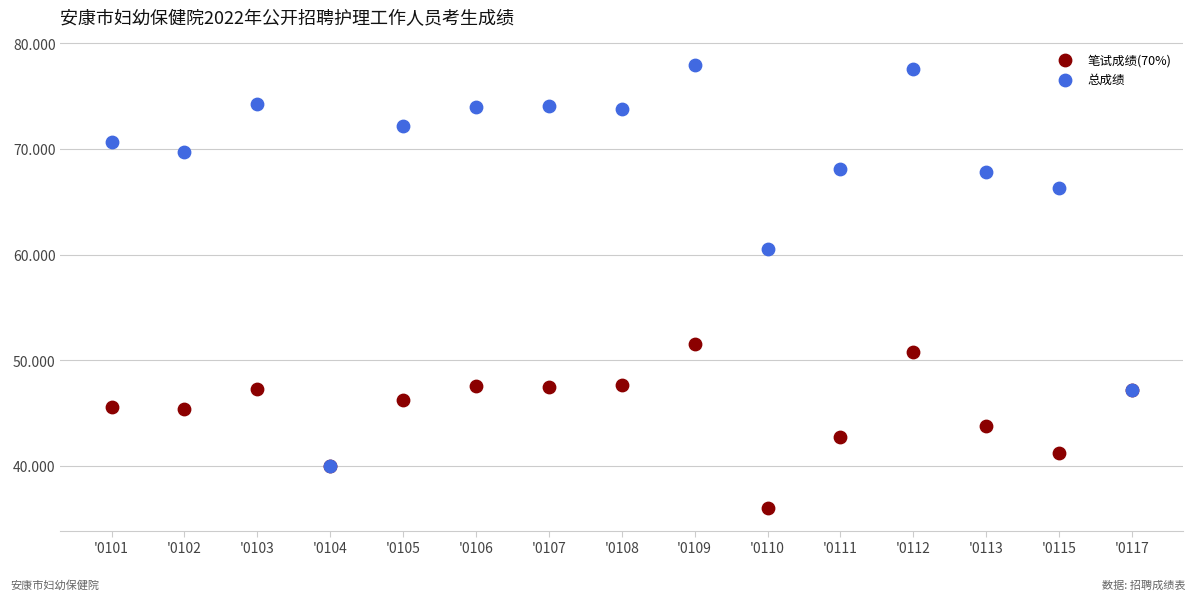

In the 总成绩 series, what Y value is closest to 58?

60.6